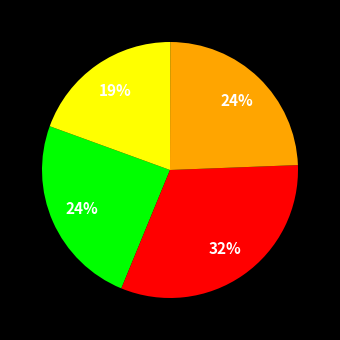

How many segments does this pie chart have?

4